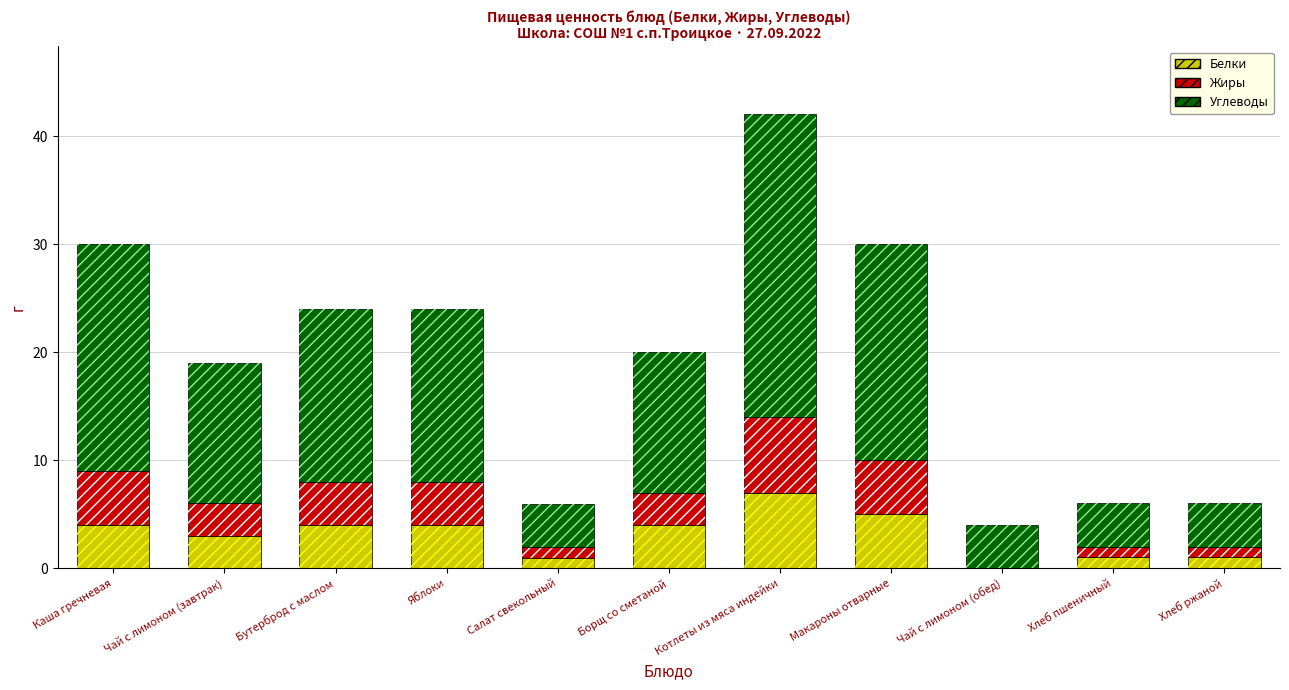

Which label corresponds to the smallest value in the chart?

Чай с лимоном (обед)